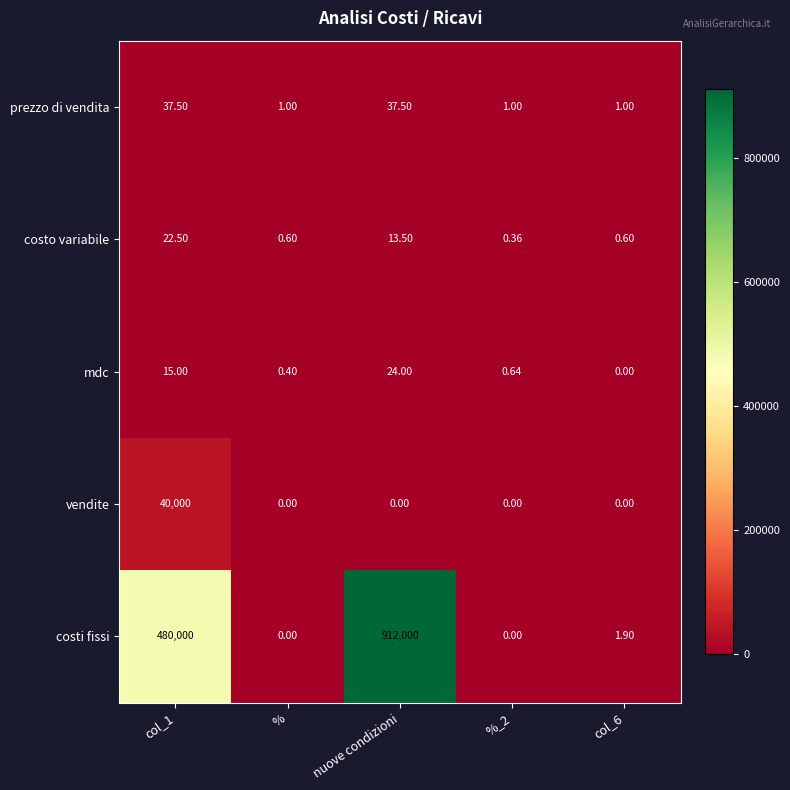

Where is costo variabile nearest to the value 11?

nuove condizioni